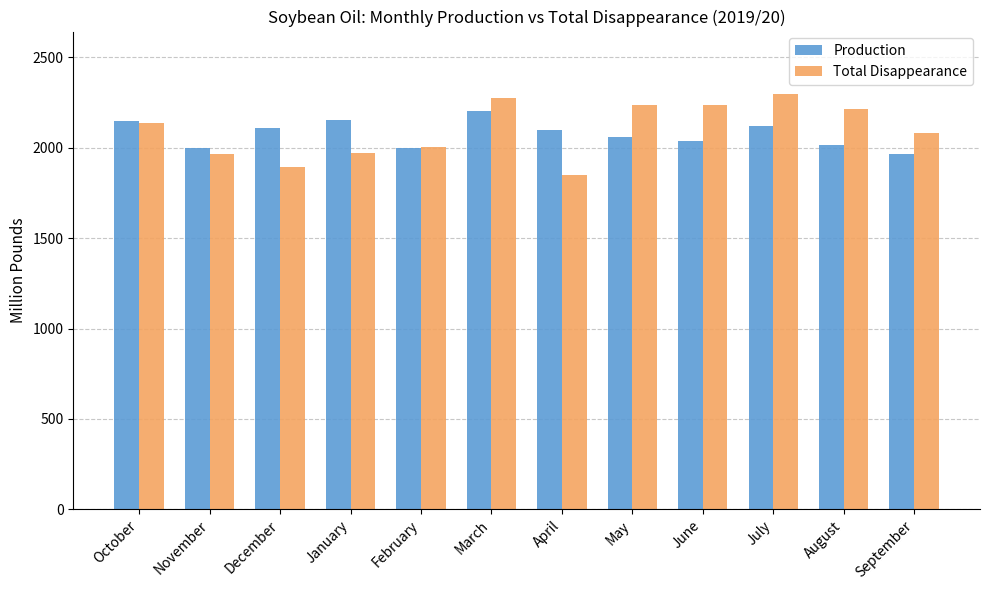

How many data points in Total Disappearance are less than 2134?

6